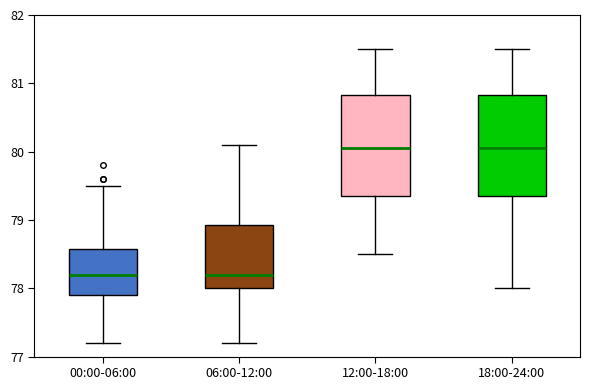

Reading left to right, read every box against the y-axis: the position of its median line, the range the box covers, and the ends of its whiskers. The values are not printed on the chart, so give them approximately, as read against the axis.

00:00-06:00: median 78.2, box 77.9 to 78.6, whiskers 77.2 to 79.5
06:00-12:00: median 78.2, box 78.0 to 78.9, whiskers 77.2 to 80.1
12:00-18:00: median 80.1, box 79.4 to 80.8, whiskers 78.5 to 81.5
18:00-24:00: median 80.1, box 79.4 to 80.8, whiskers 78.0 to 81.5